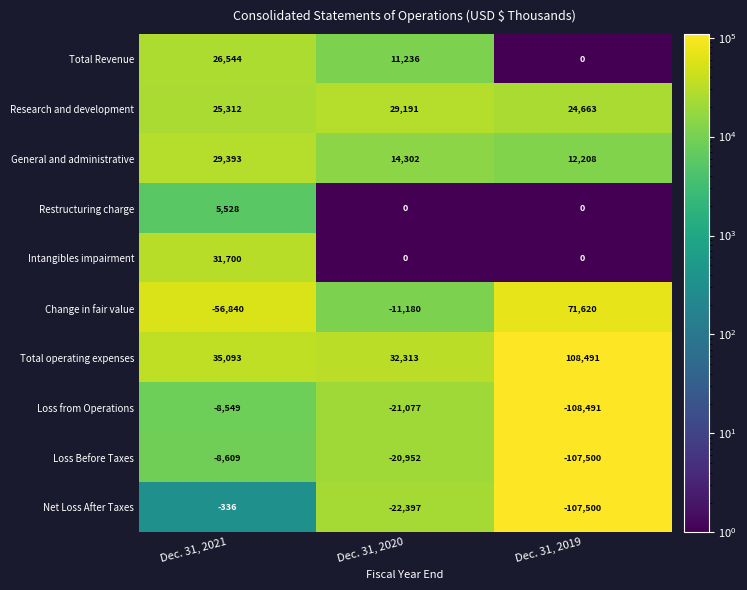

Rank the categories by Change in fair value value from highest to lowest.

Dec. 31, 2019, Dec. 31, 2020, Dec. 31, 2021